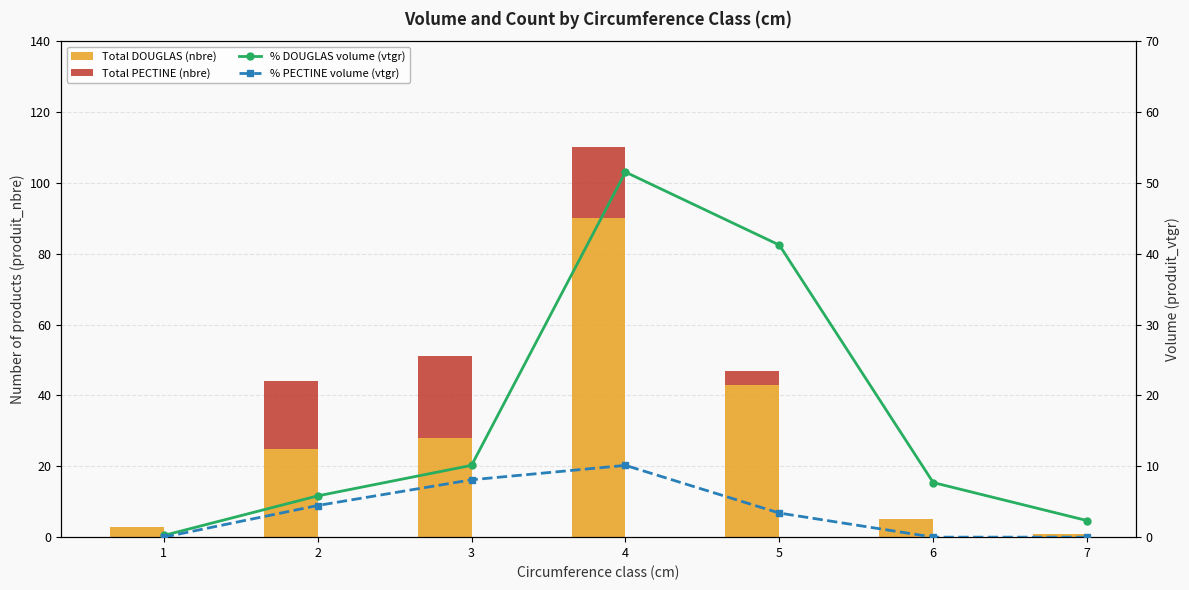

How many values in % PECTINE volume (vtgr) are above zero?

4